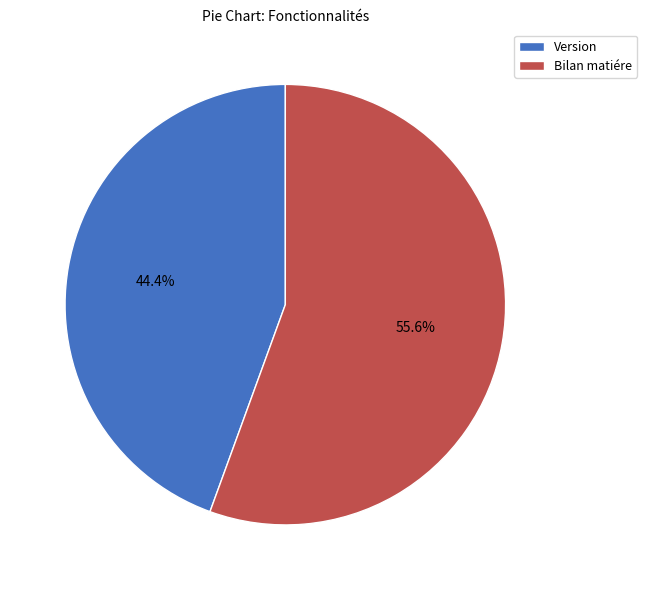

How many slices are in this pie chart?

2